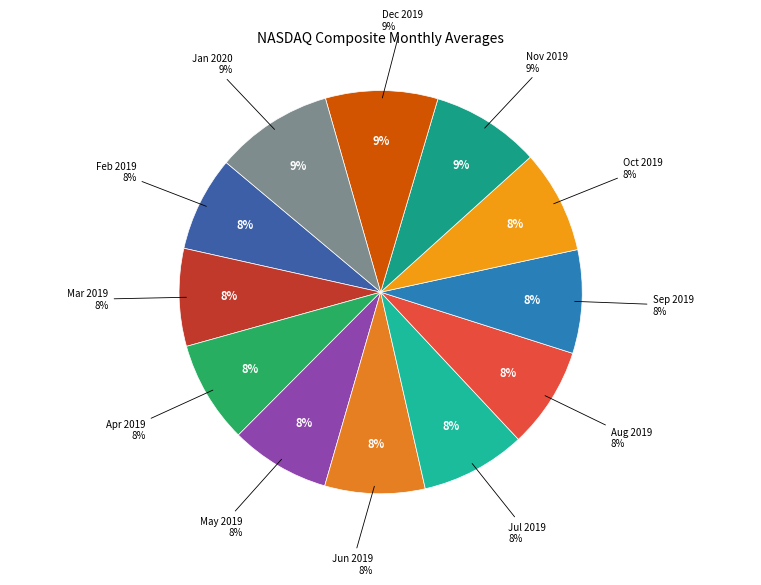

Which slice is the largest?

Jan 2020